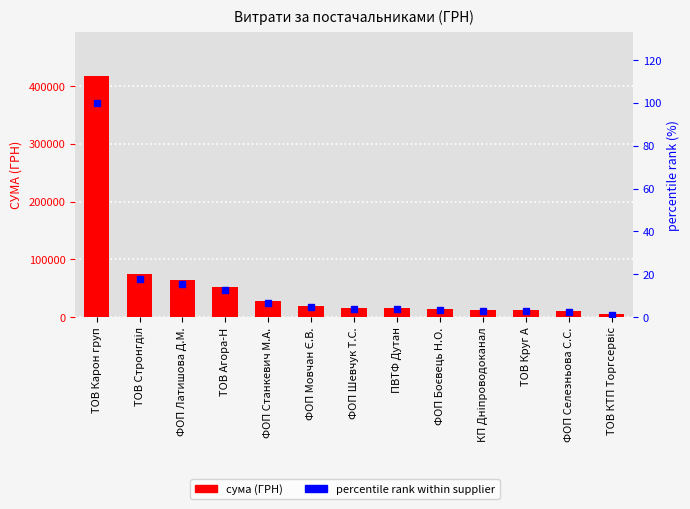

Which series has the largest total across all categories?

СУМА (ГРН)